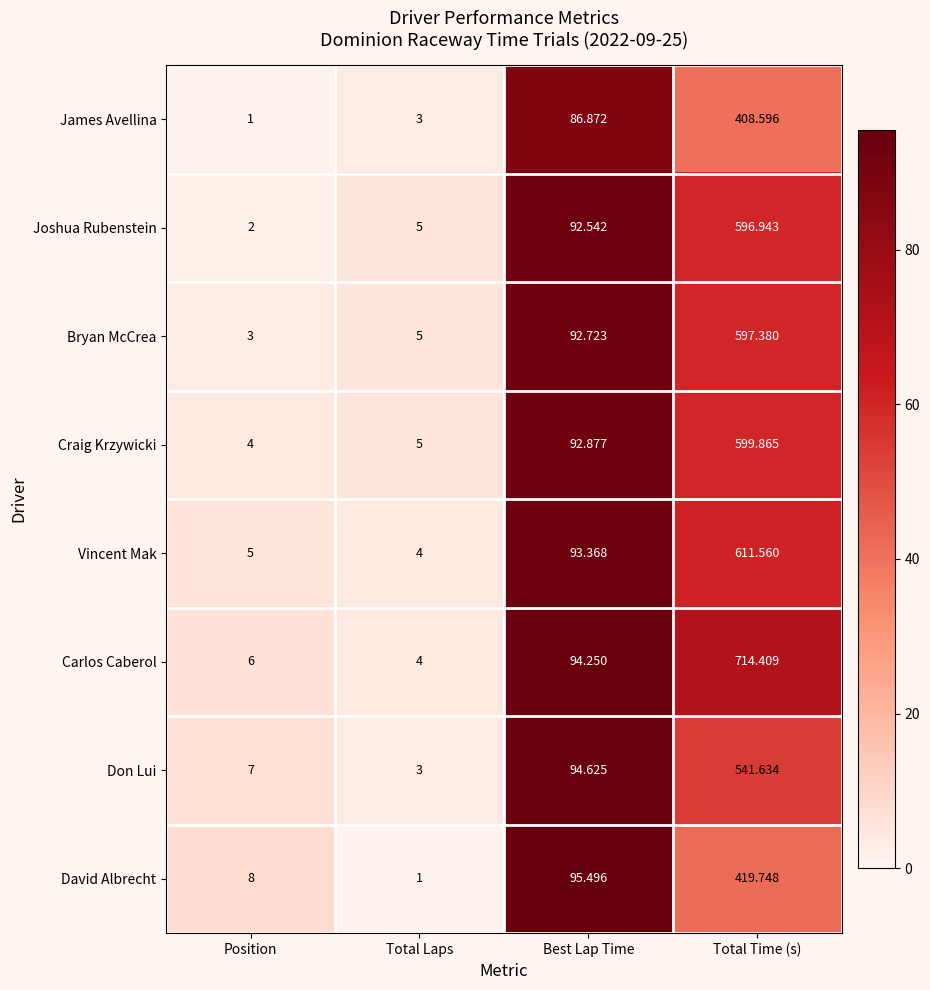

Where is Bryan McCrea nearest to the value 300?

Best Lap Time